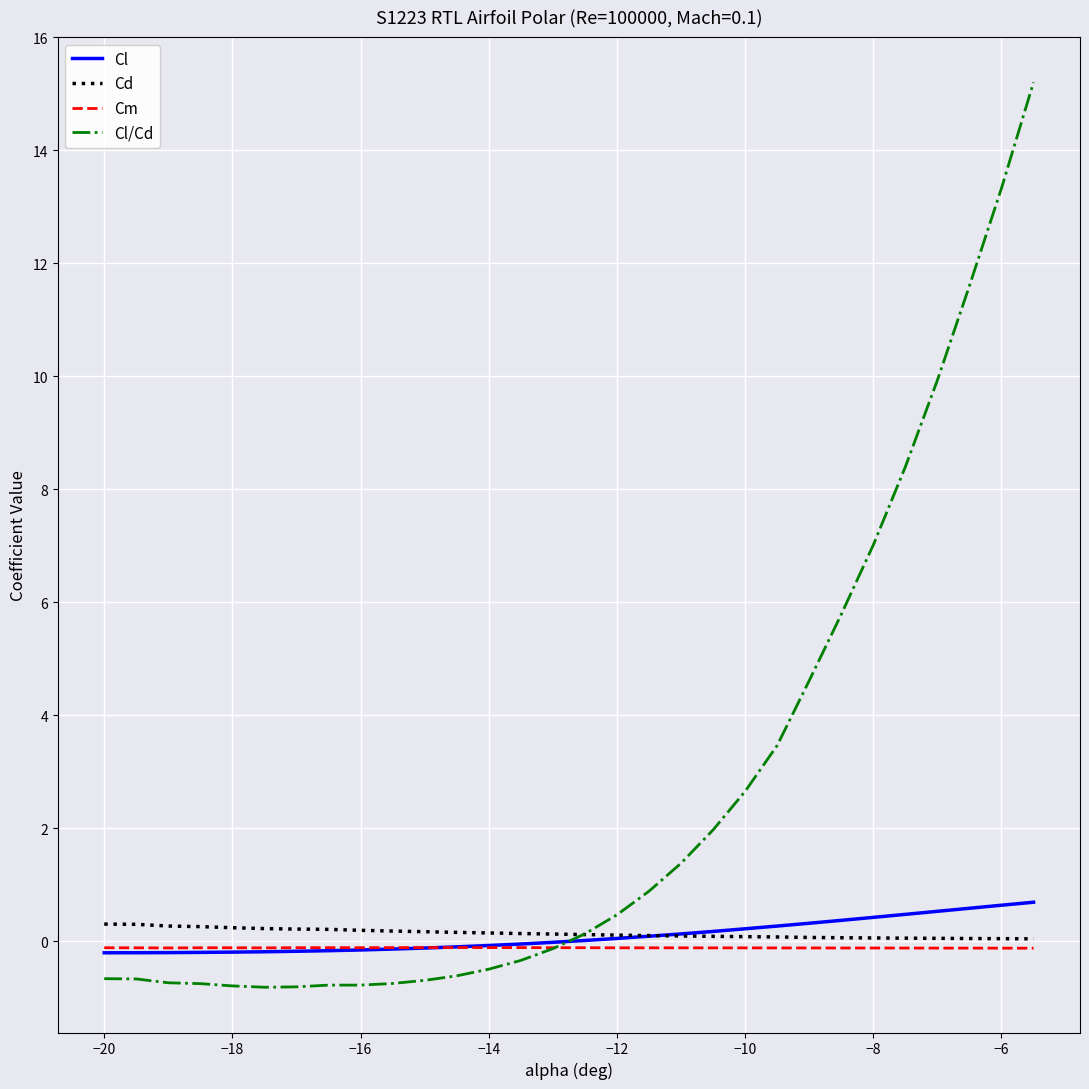

What is the minimum value shown in the chart?

-0.8